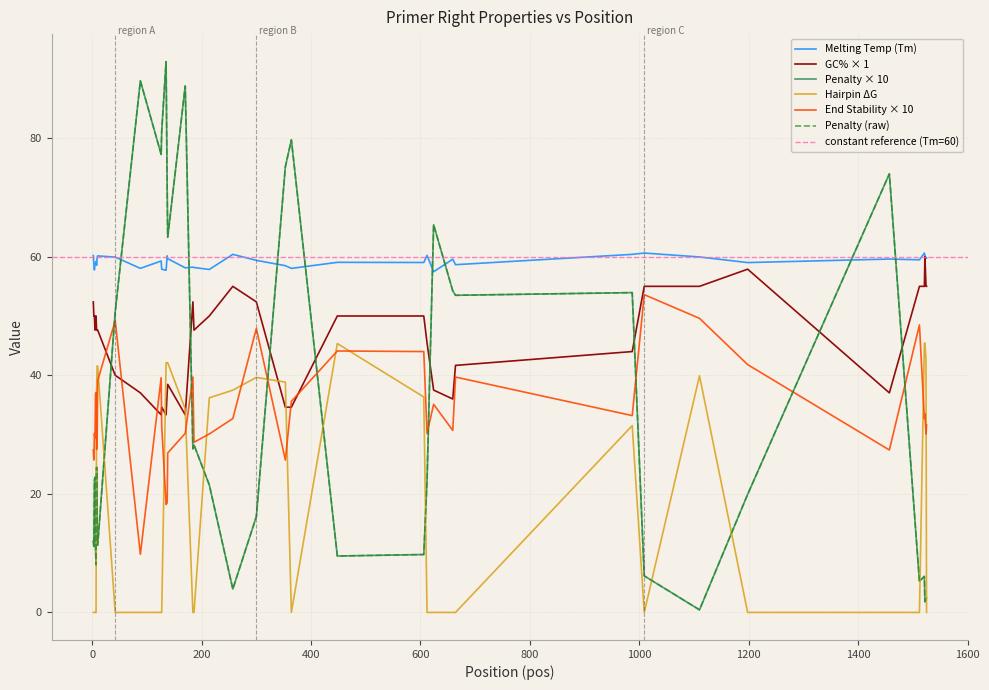

At how many categories does at least one series exceed 22?

40